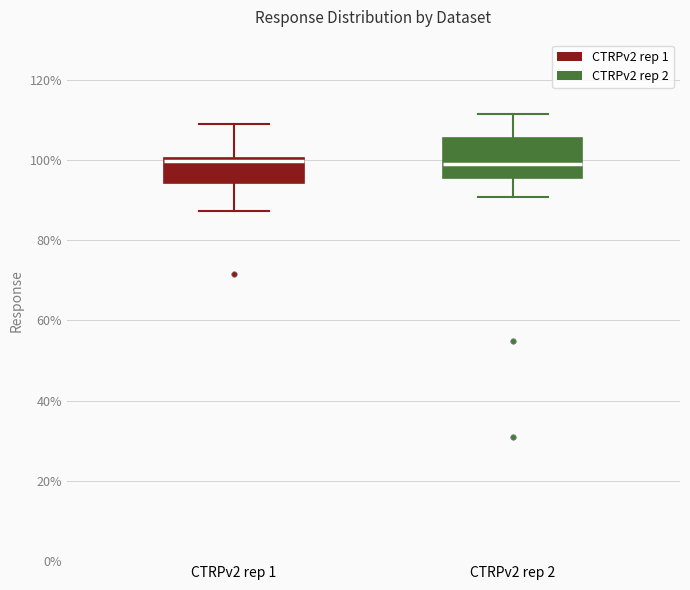

Where is the upper edge of the box for CTRPv2 rep 1 on the y-axis? The values are not printed on the chart, so give them approximately, as read against the axis.

100